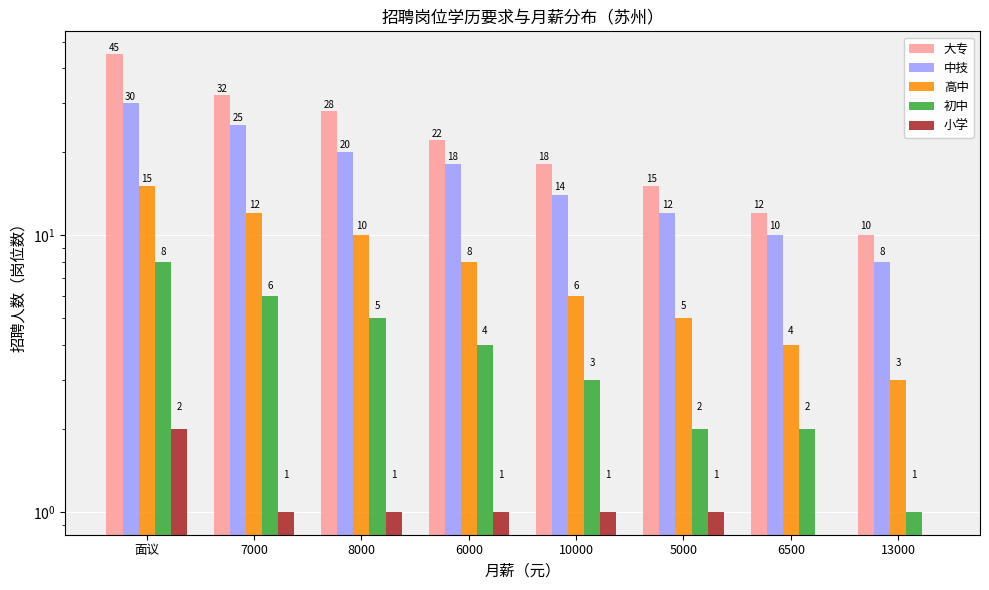

Are the bars grouped side by side (vs. stacked)?

Yes